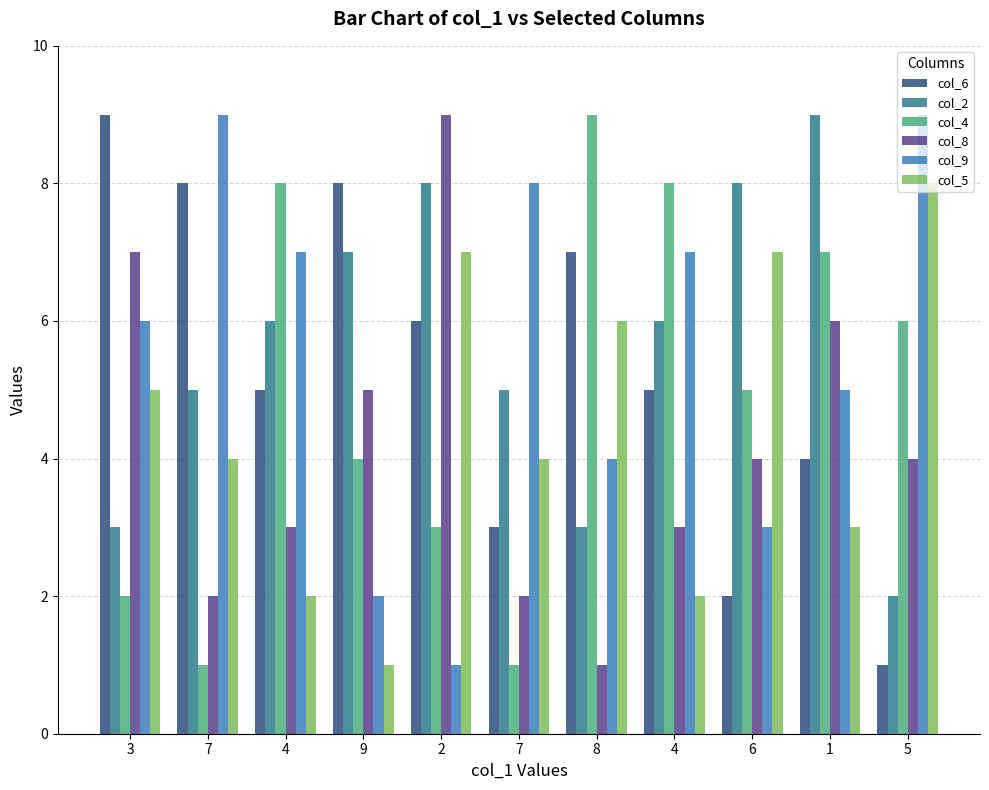

What is the label of the 5th bar from the left?

2